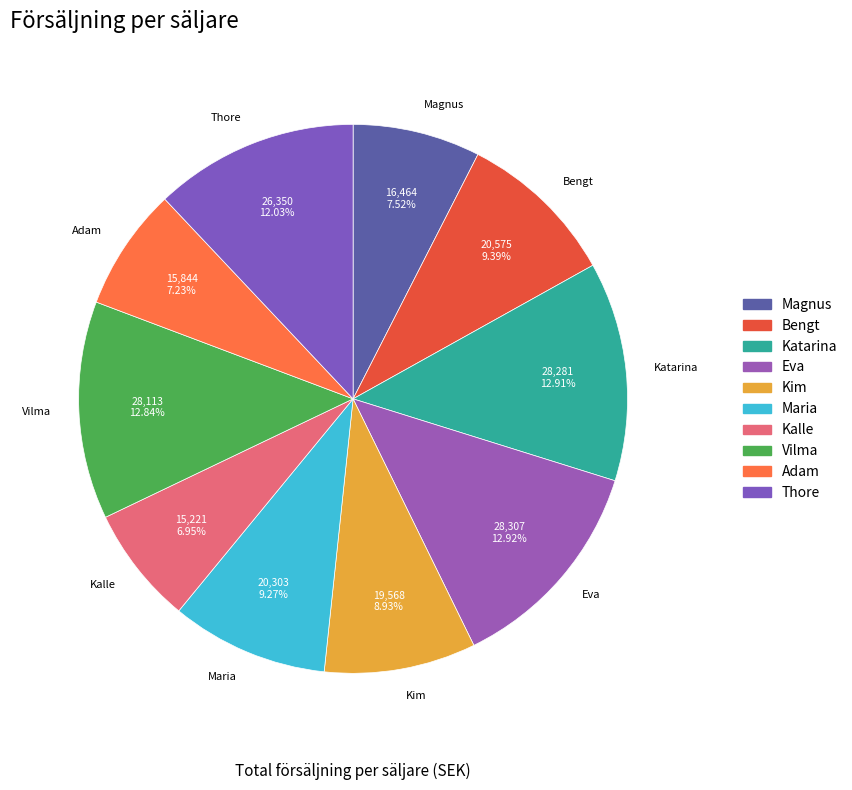

Is there a majority slice in this chart?

No